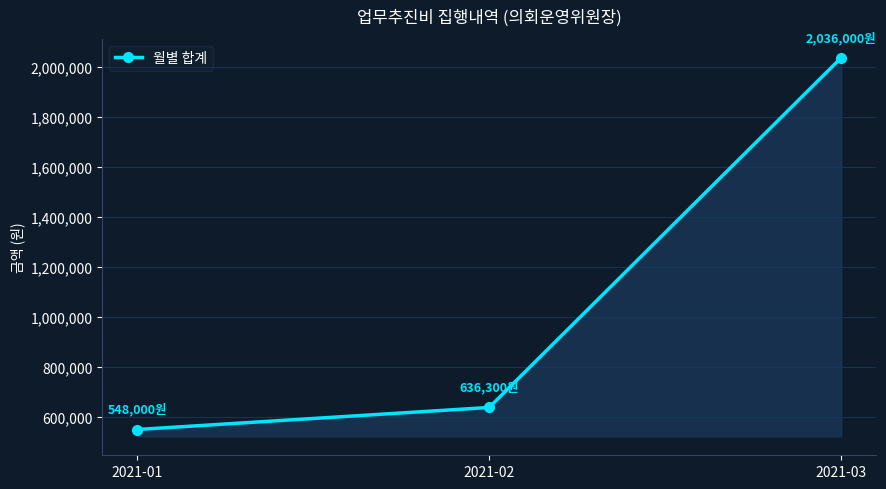

Is it true that the value at 2021-02 is 1085829?

False